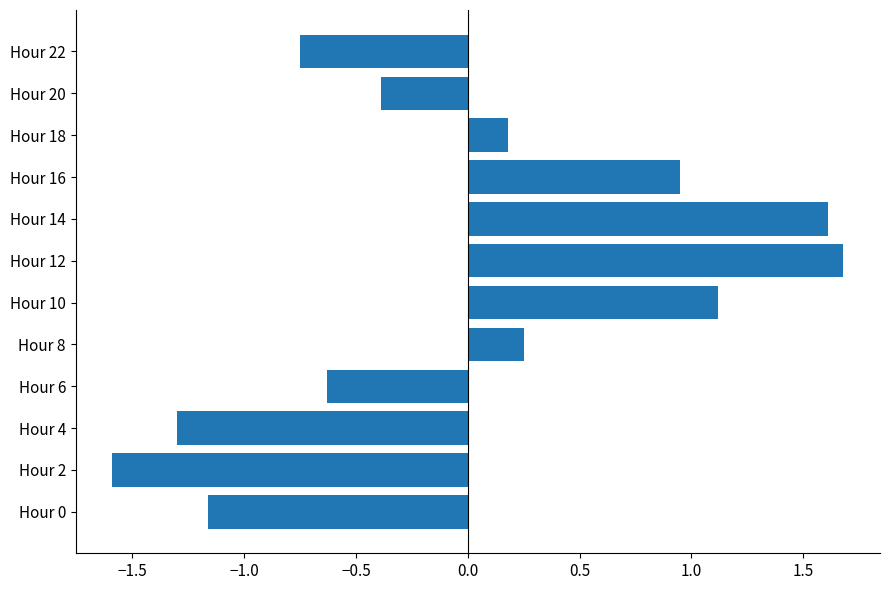

What is the greatest value displayed?

1.7